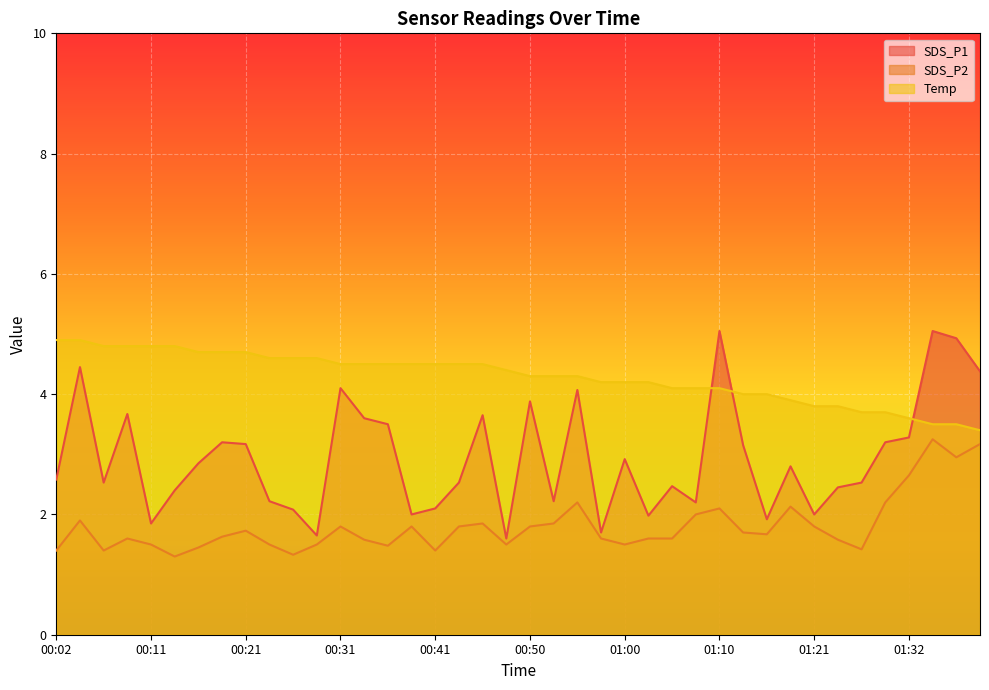

True or false: Temp has more than 0 interior local peaks.

False